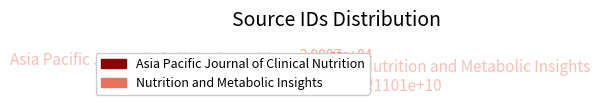

True or false: Nutrition and Metabolic Insights accounts for 93% of the total.

False